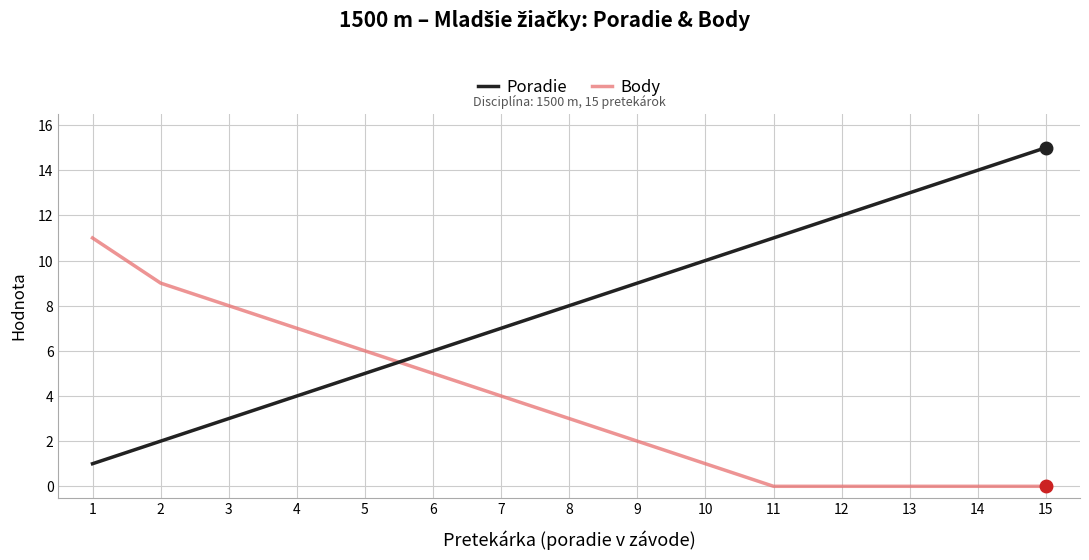

Between which two adjacent categories do Poradie and Body first intersect?

5 and 6